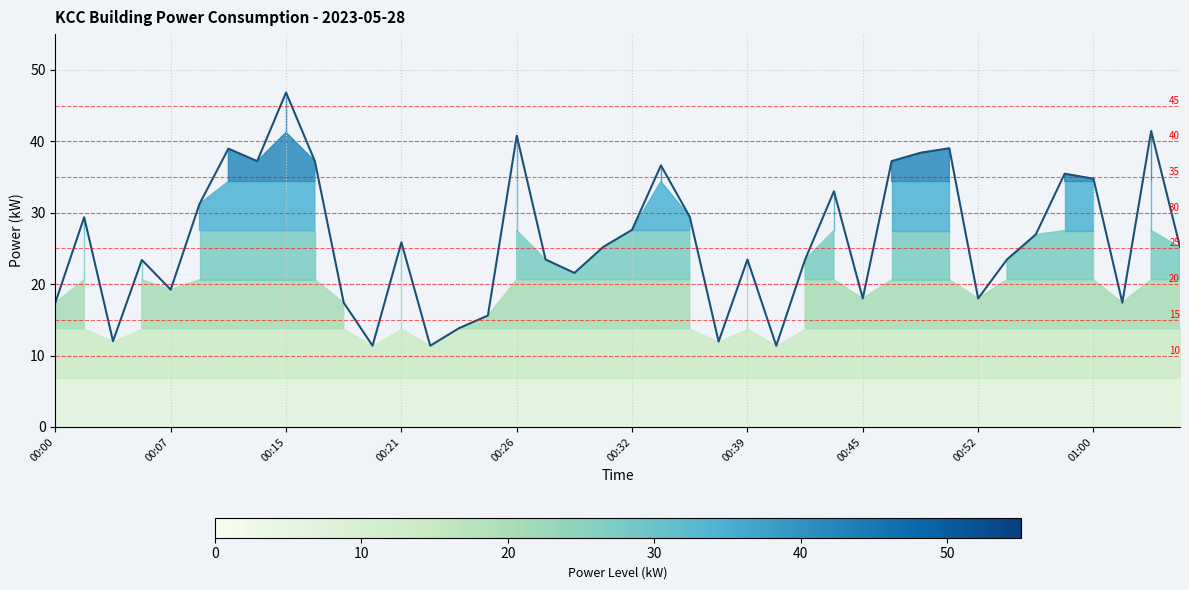

Which label corresponds to the largest value in the chart?

00:15